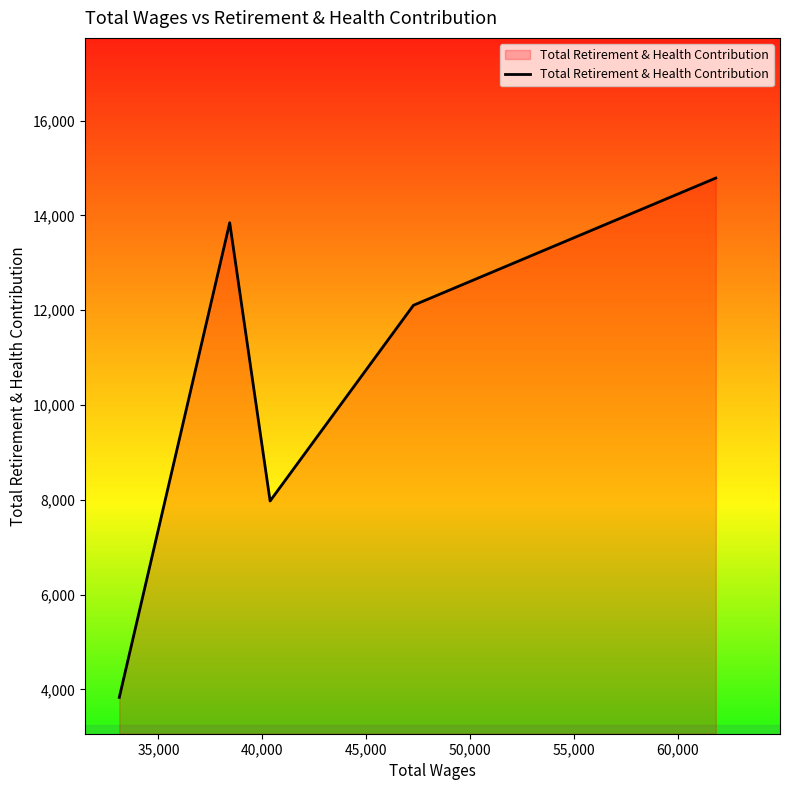

What is the difference between the maximum and minimum values?

10957